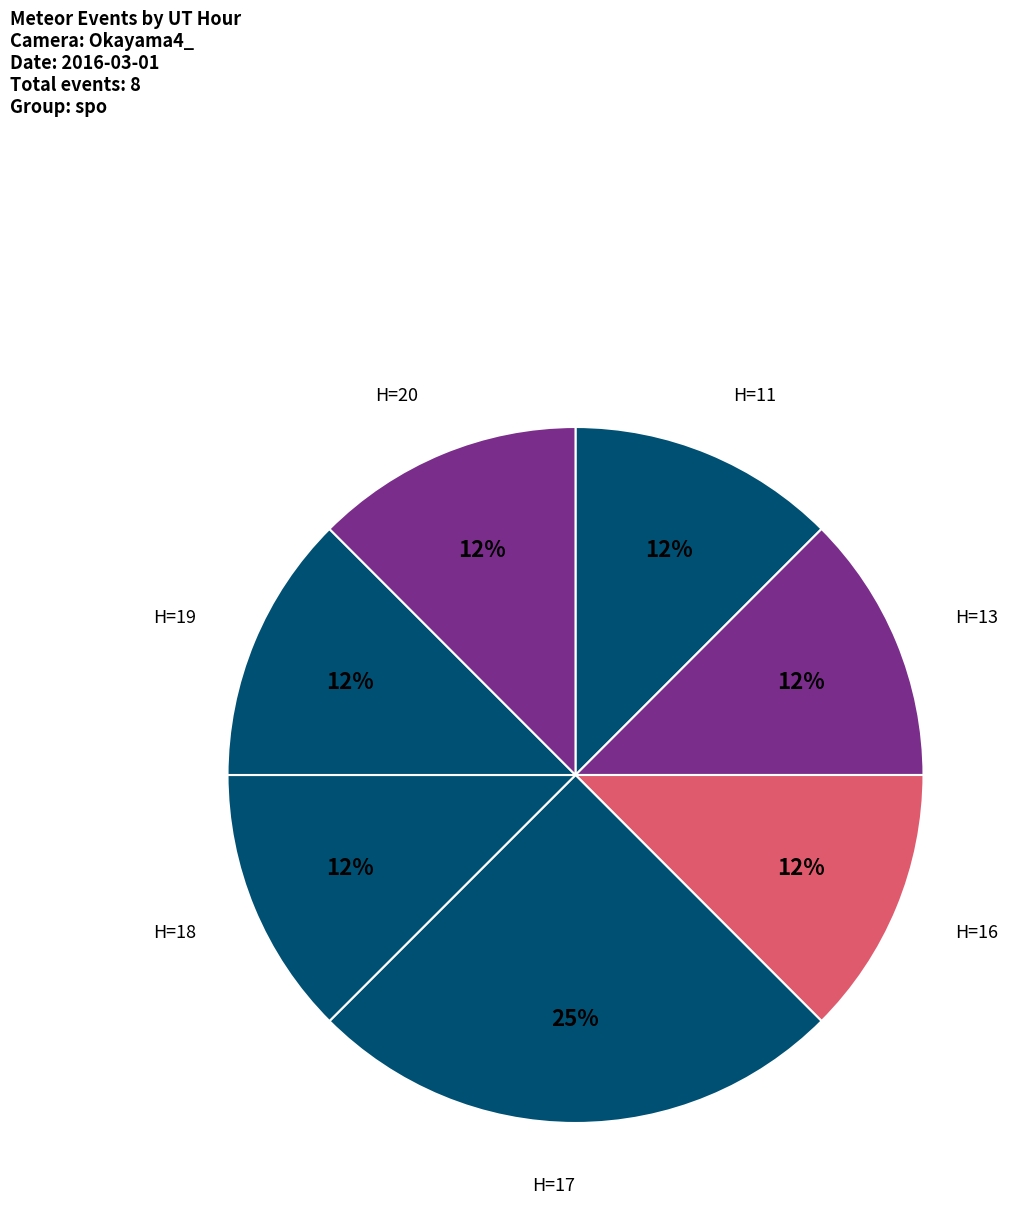

What is the ratio of the value at H=13 to the value at H=11?

1.0